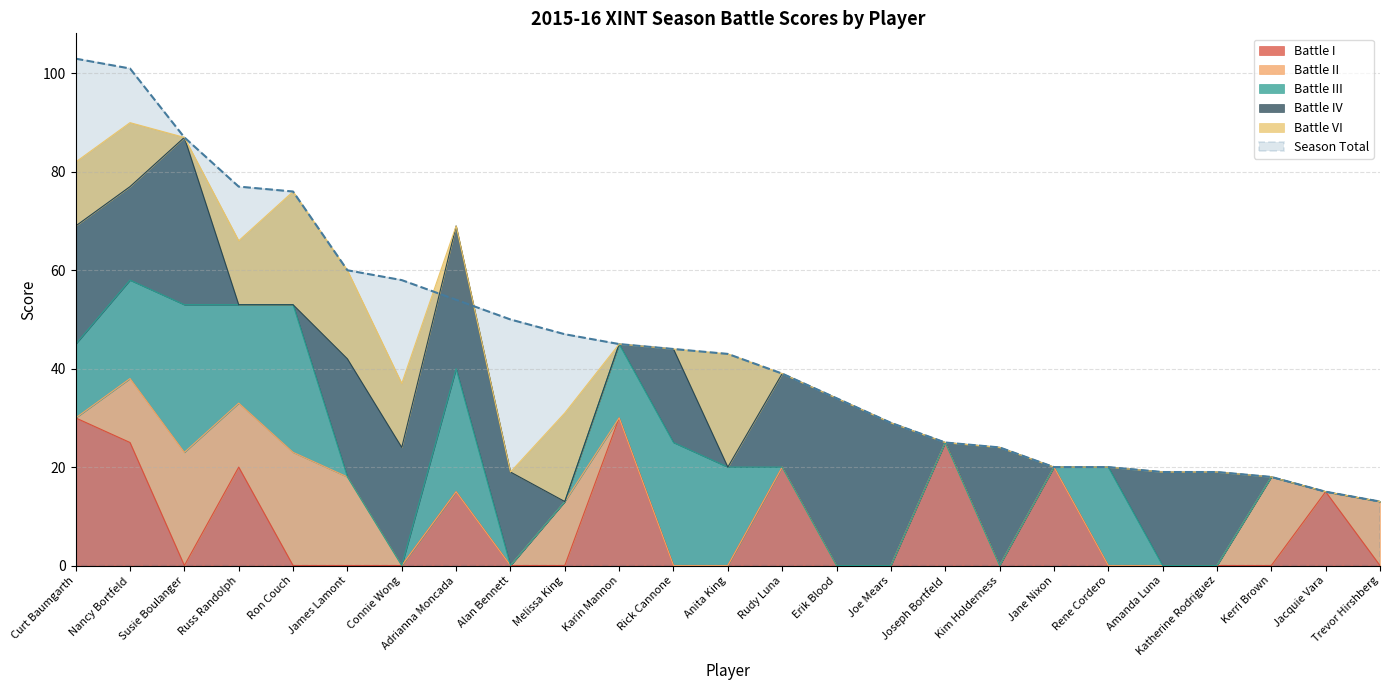

At which category is the sum across all series the highest?

Nancy Bortfeld